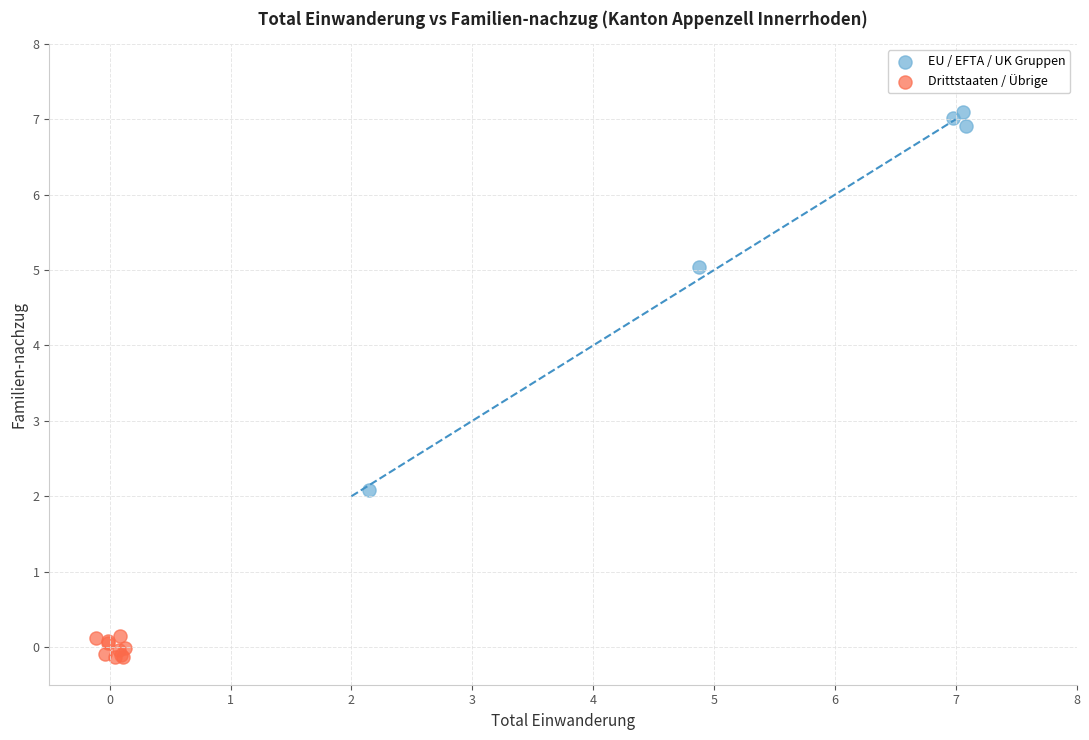

Which series has the widest spread of Y values?

EU / EFTA / UK Gruppen